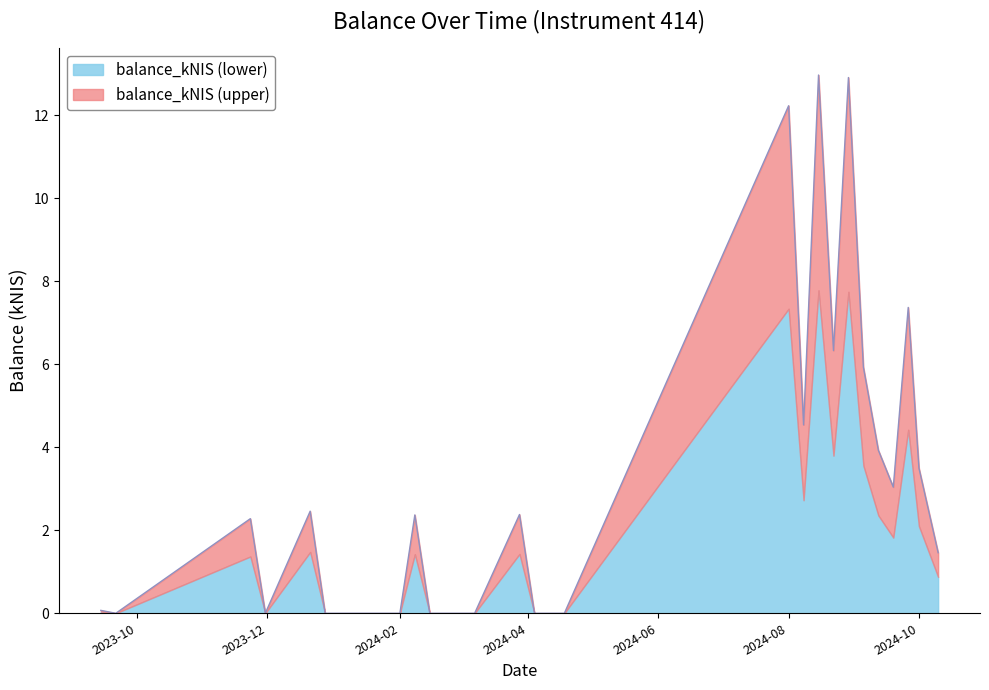

What is the highest value of the balance_kNIS (lower) series?

7.8